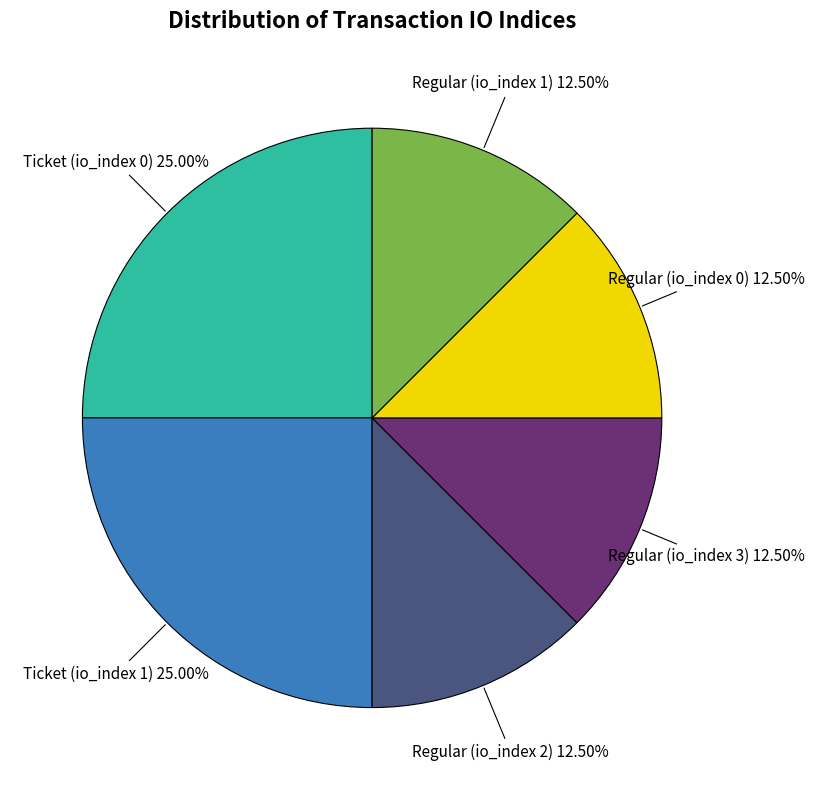

How many segments does this pie chart have?

6